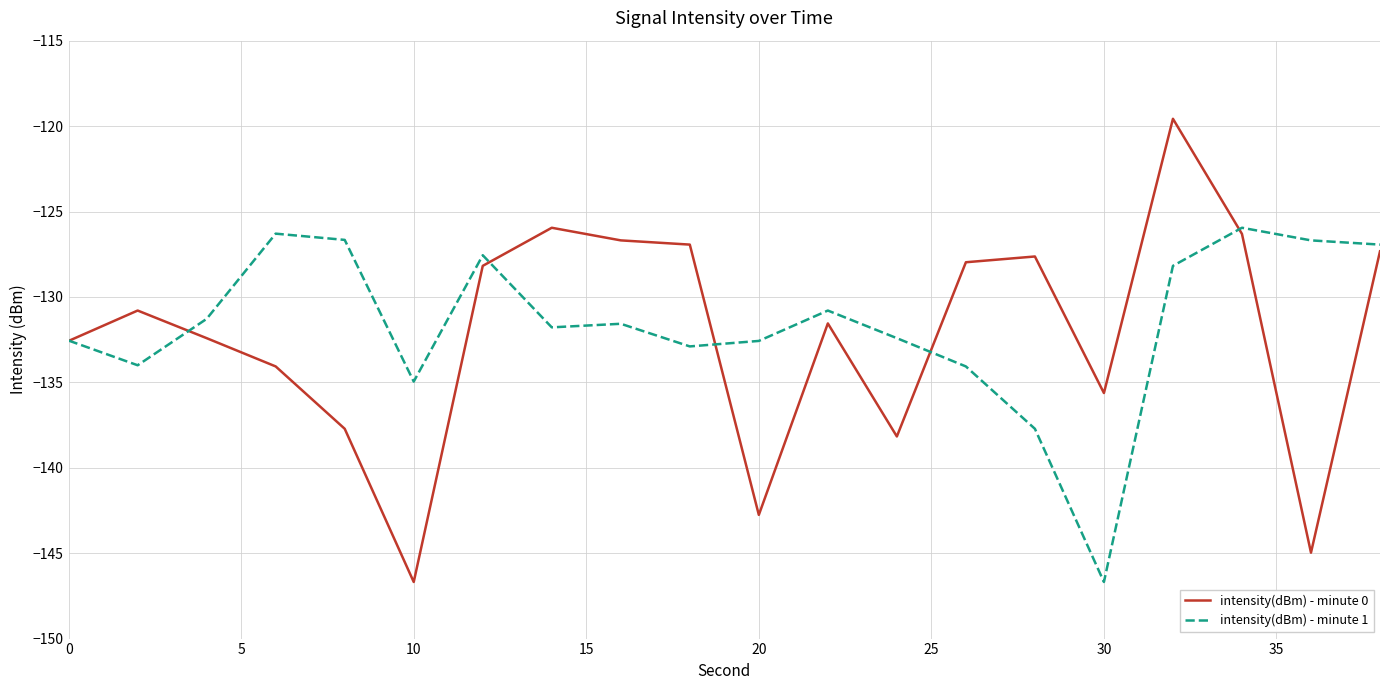

What is the maximum value shown in the chart?

-119.6